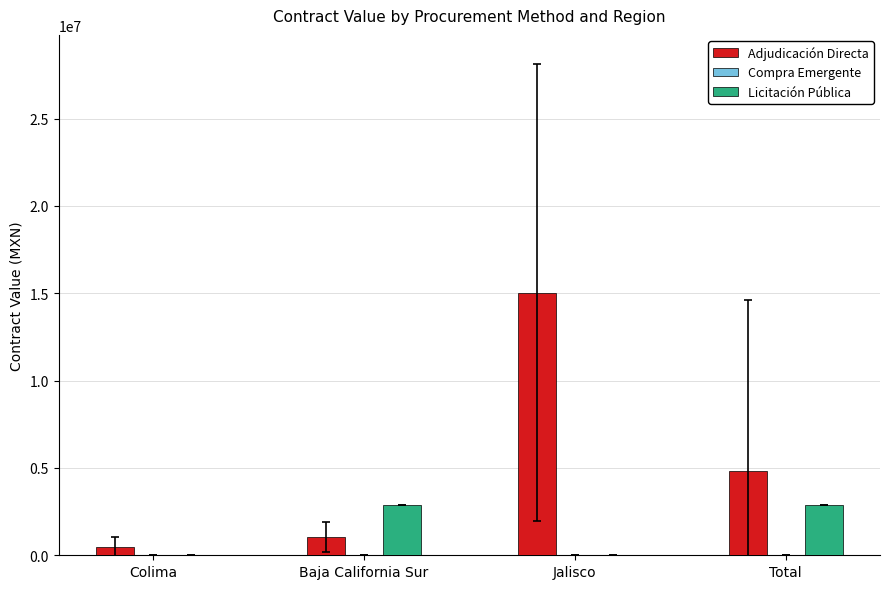

Which series changed the most between Baja California Sur and Jalisco?

Adjudicación Directa